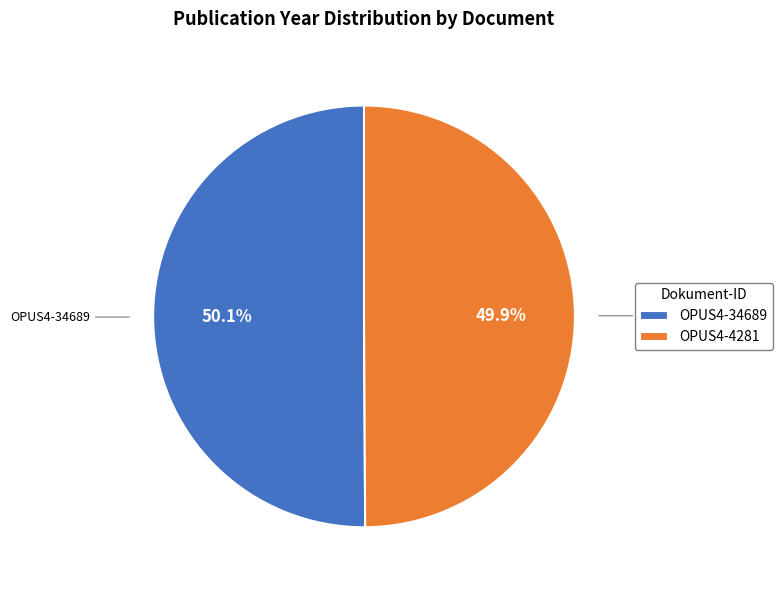

Does any single category account for the majority?

Yes